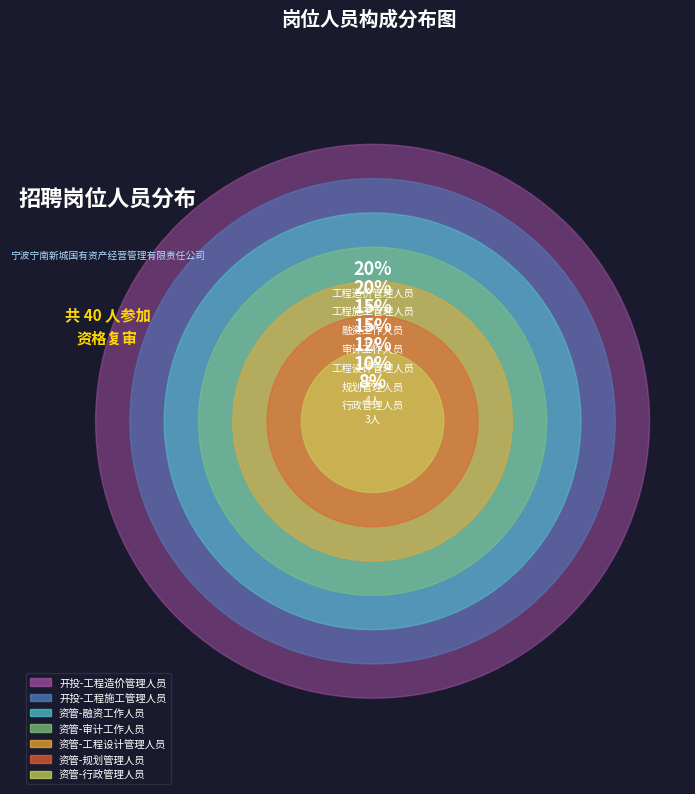

Is it true that 宁南开投公司工程造价管理人员 is 10% of the pie?

False